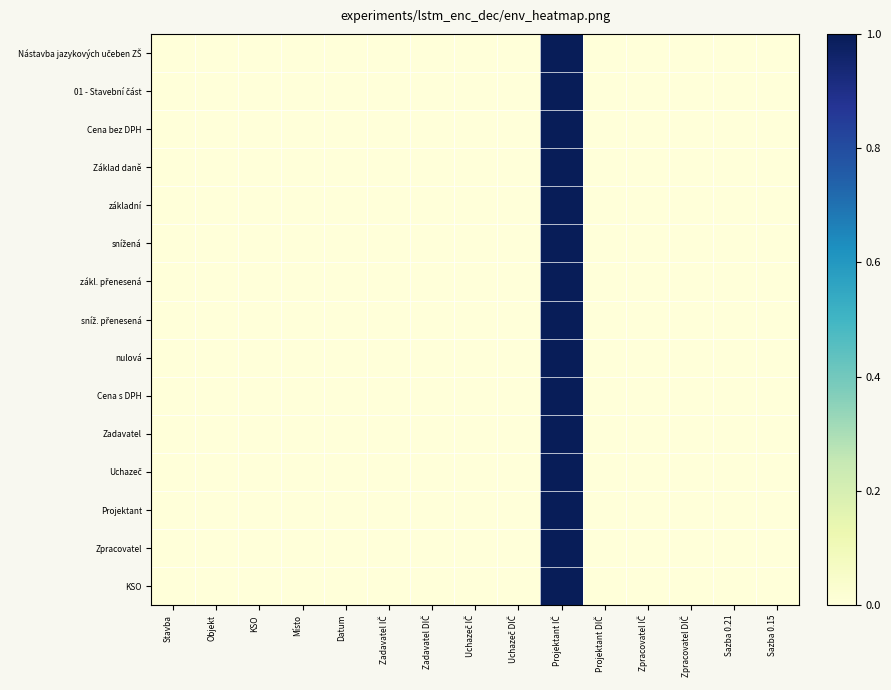

Which series has the largest range (max minus min)?

Nástavba jazykových učeben ZŠ